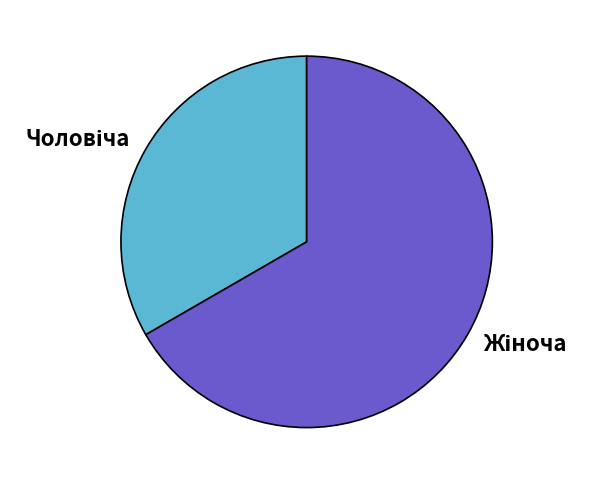

Is there any slice that represents more than half of the pie?

Yes